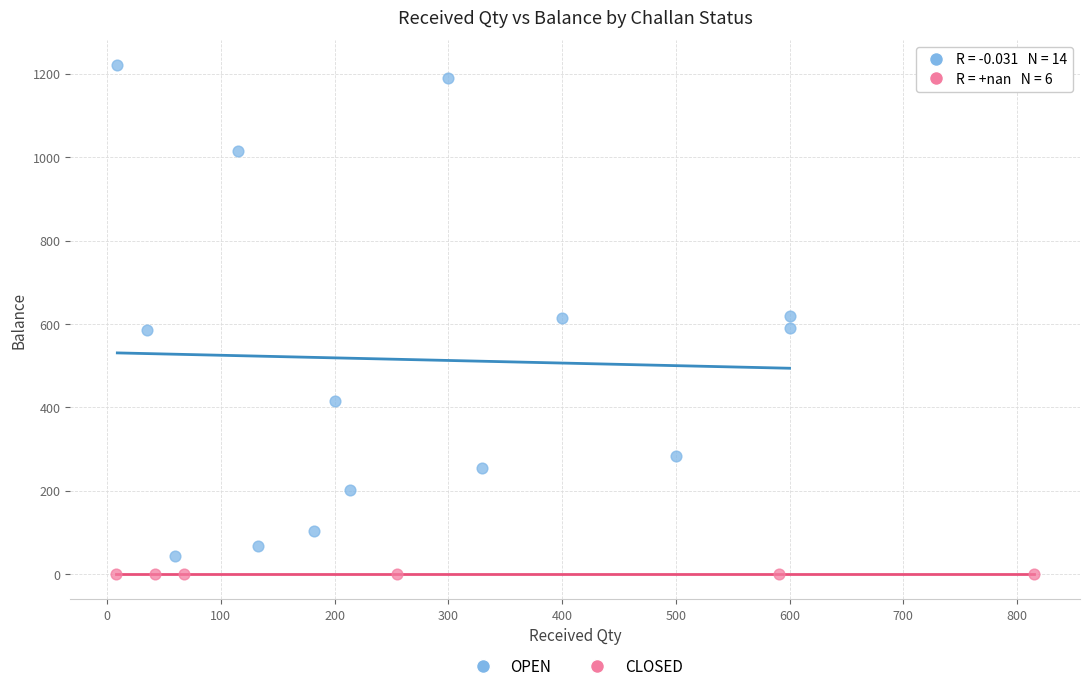

Which series contains the highest Y value?

OPEN